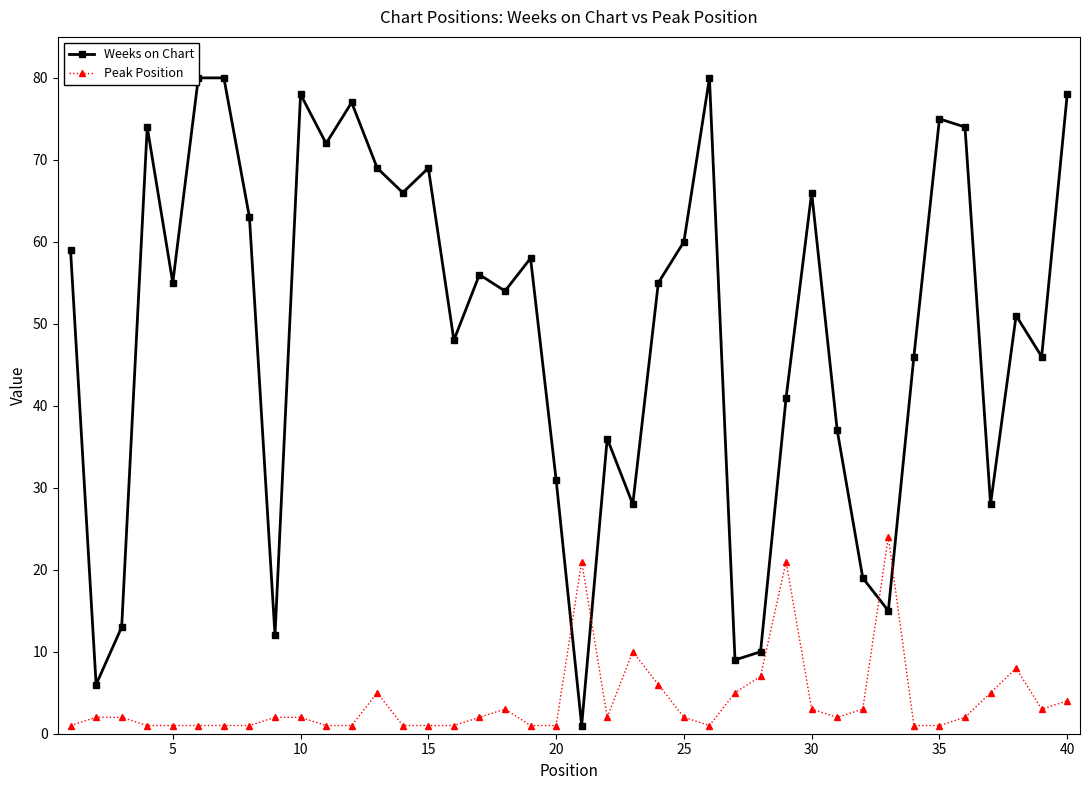

How many values in the Peak Position series are below 2?

16